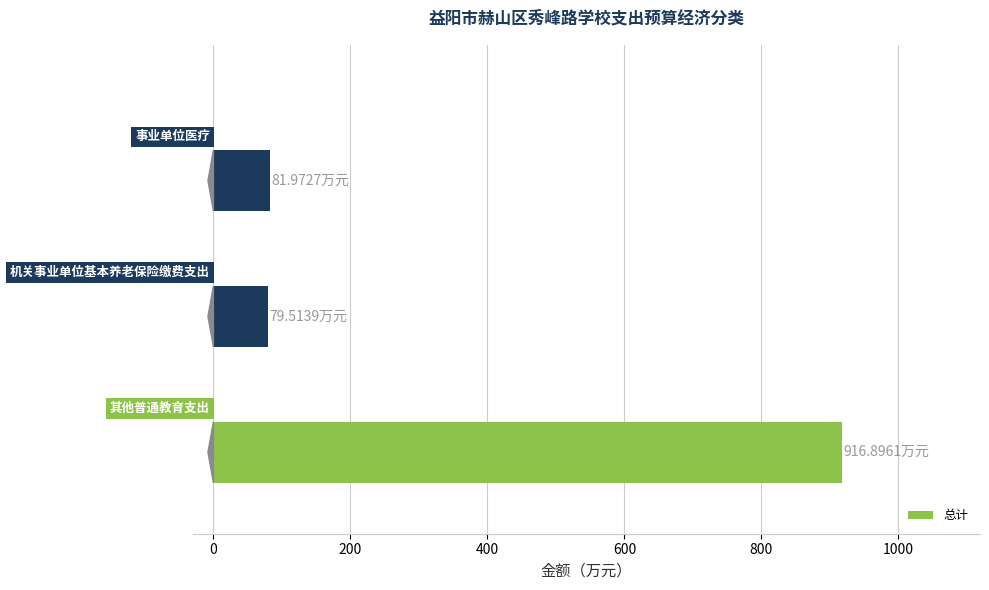

What is the average value?

359.5